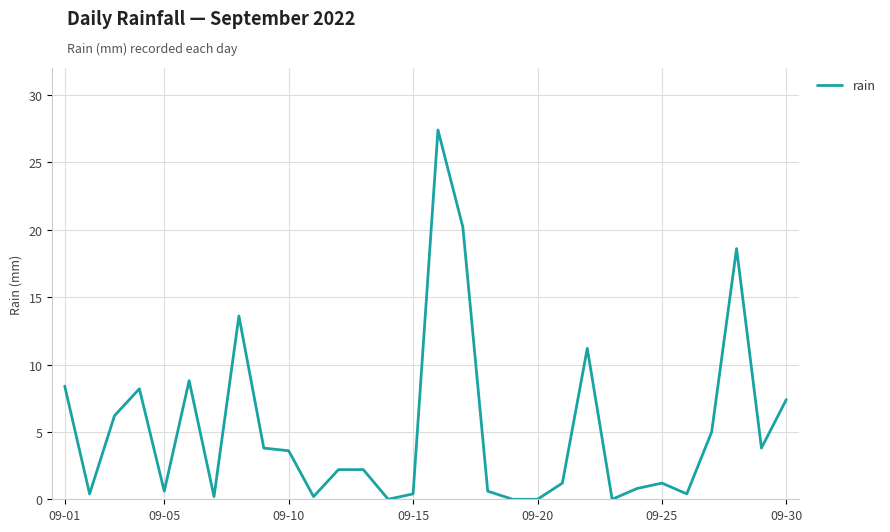

What is the average value?

5.2